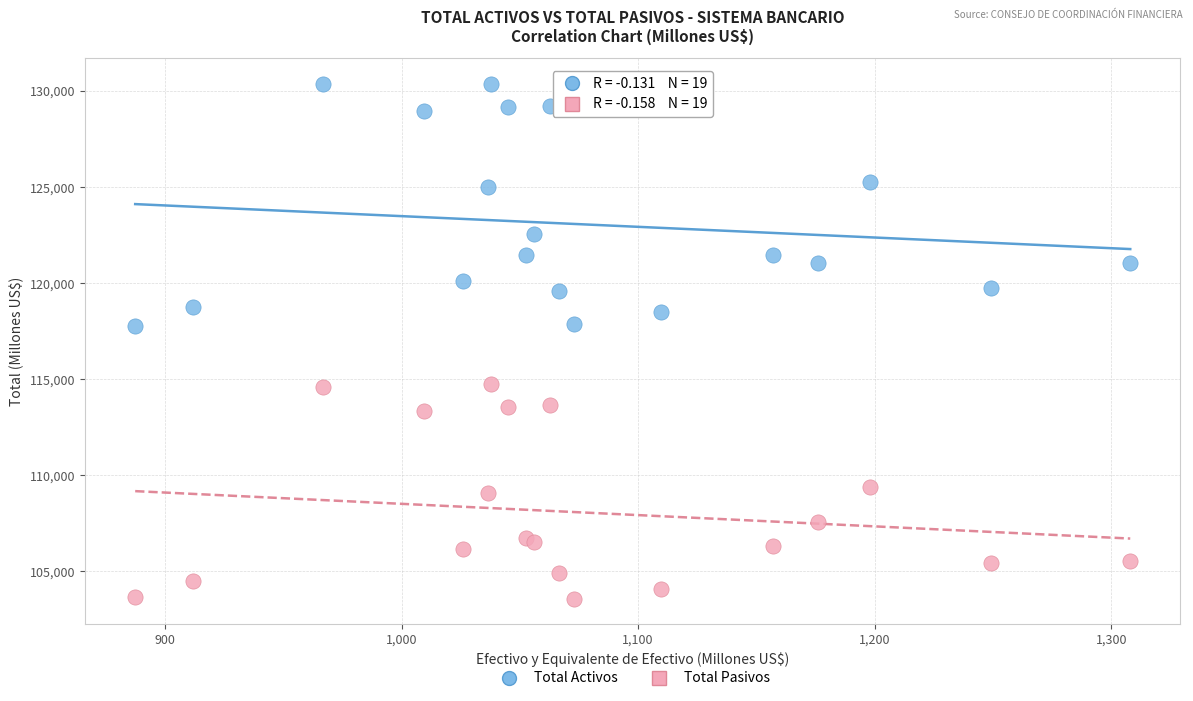

What is the X range (max minus min) for the scatter plot?

420.6